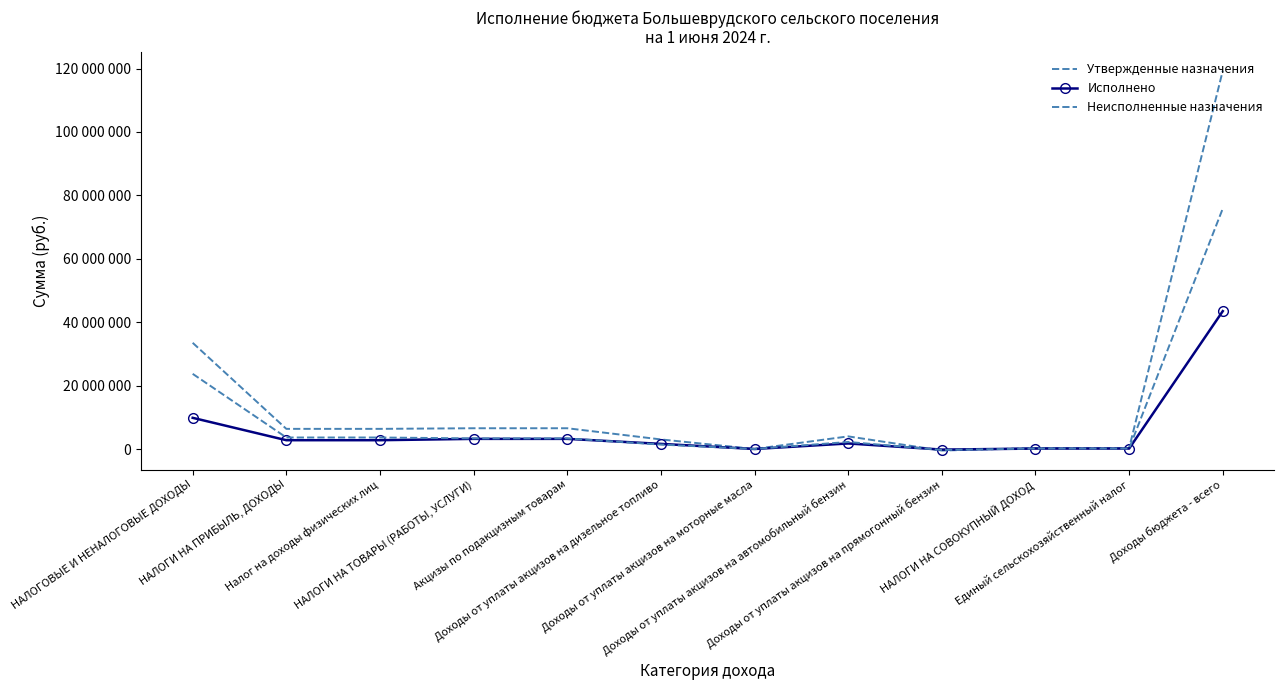

How many lines are shown in the chart?

3